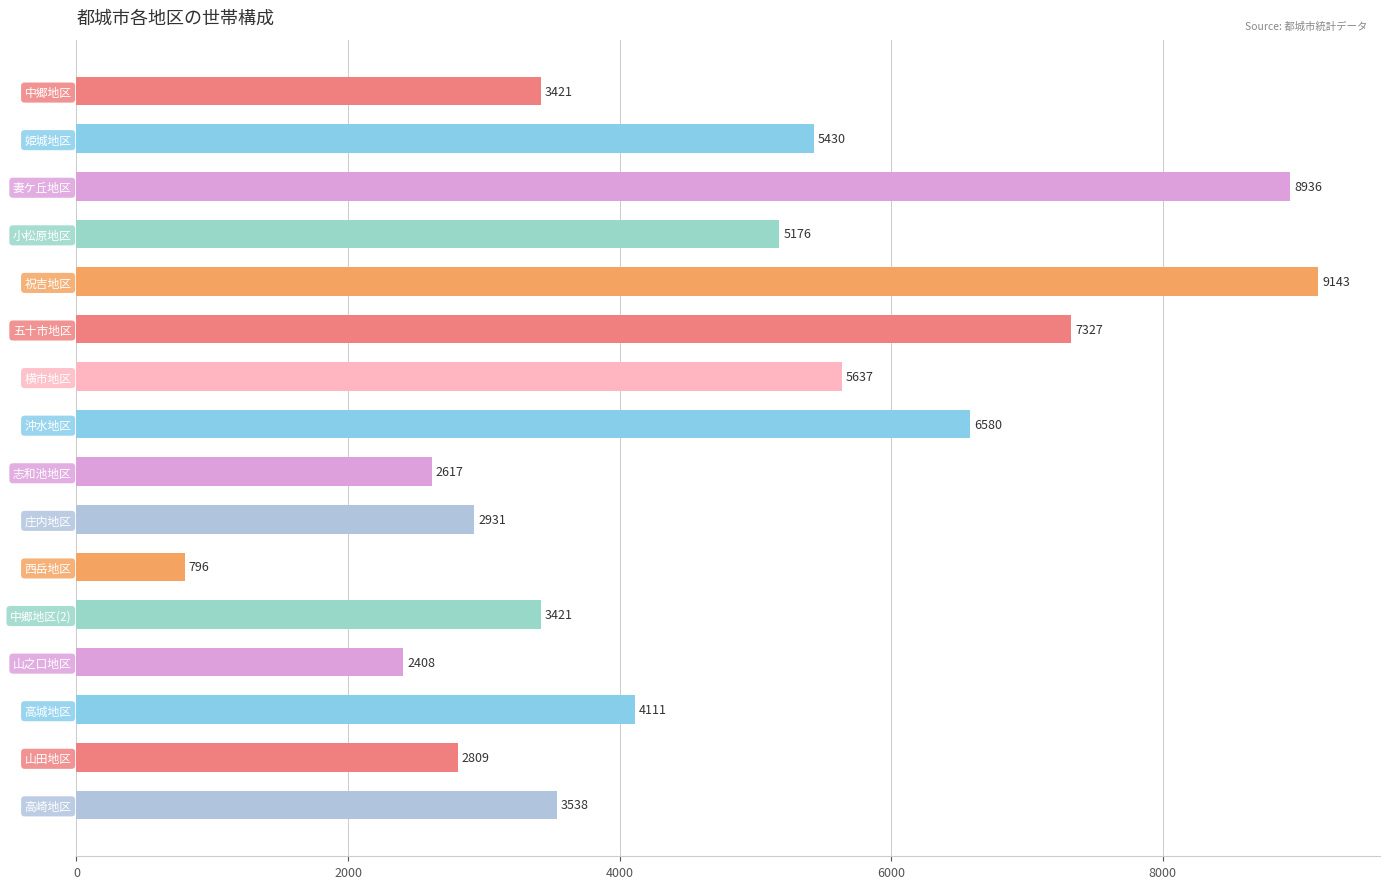

What is the average value?

4643